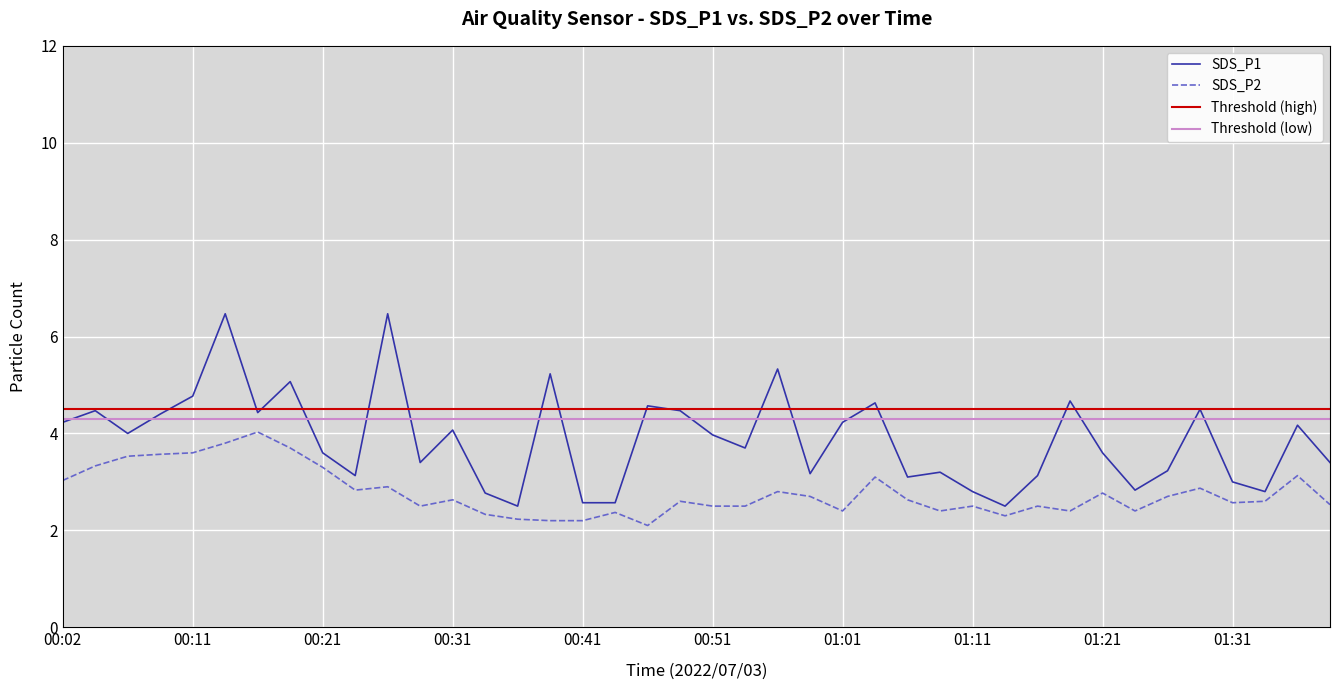

List the labels in order of SDS_P2 value, largest first.

00:16, 00:14, 00:19, 00:11, 00:09, 00:07, 00:04, 00:21, 01:36, 01:03, 00:02, 00:26, 01:28, 00:24, 00:56, 01:21, 00:58, 01:26, 00:31, 01:06, 00:48, 01:33, 01:31, 01:38, 00:29, 00:51, 00:53, 01:11, 01:16, 01:01, 01:08, 01:18, 01:23, 00:43, 00:33, 01:13, 00:36, 00:38, 00:41, 00:46